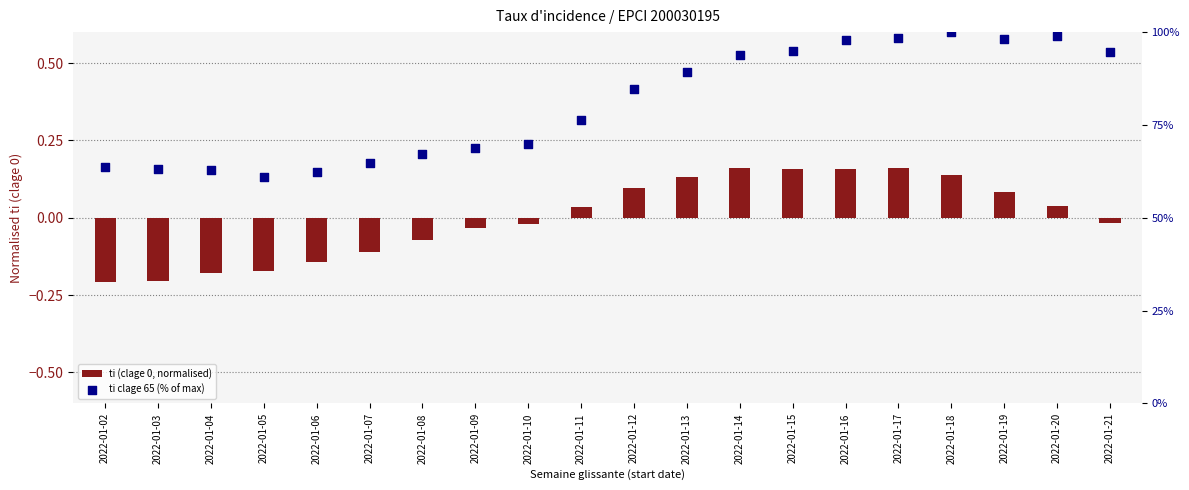

Which series has the widest spread of Y values?

ti clage 65 (% of max)